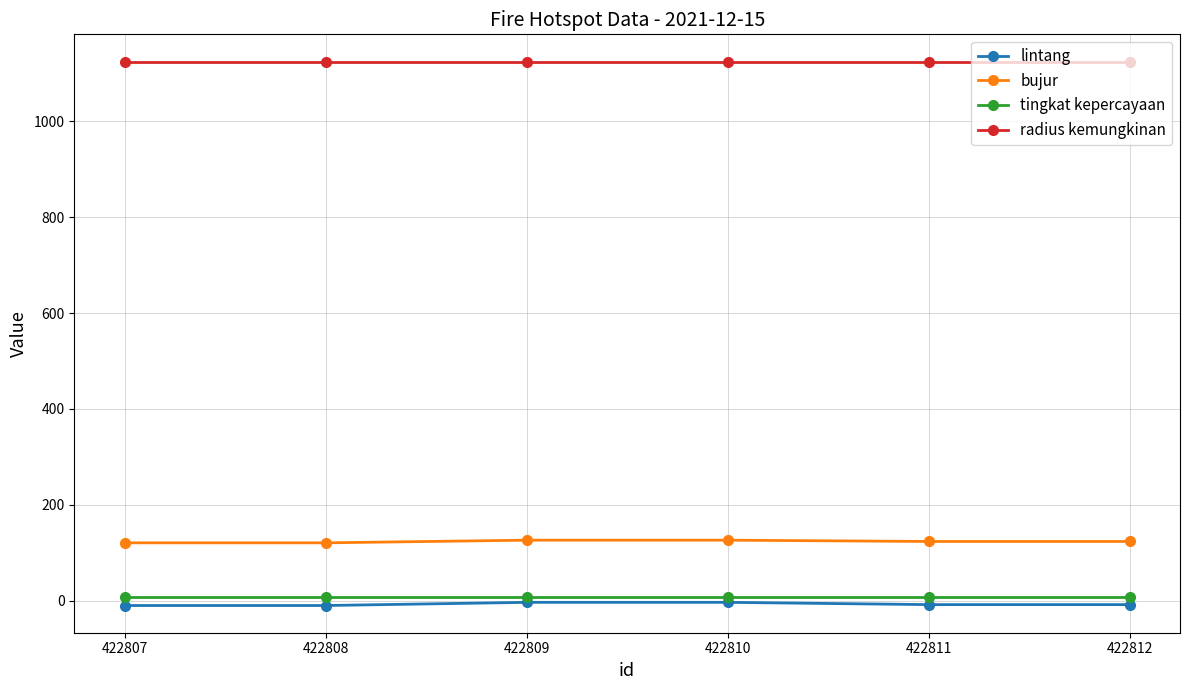

True or false: tingkat kepercayaan and bujur intersect in this chart.

False